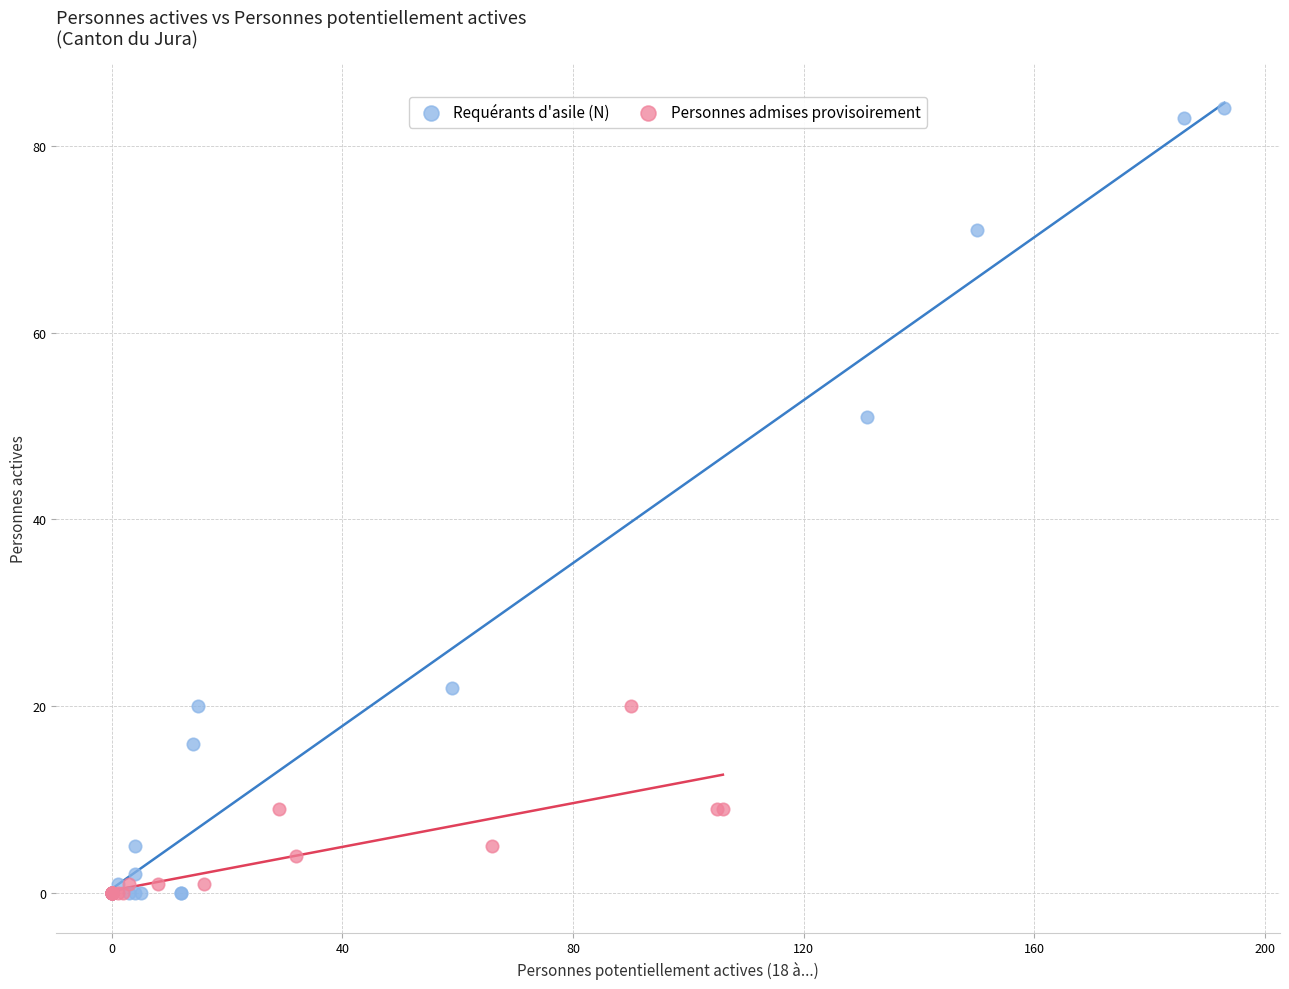

Which series reaches the maximum Y coordinate?

Requérants d'asile (N)